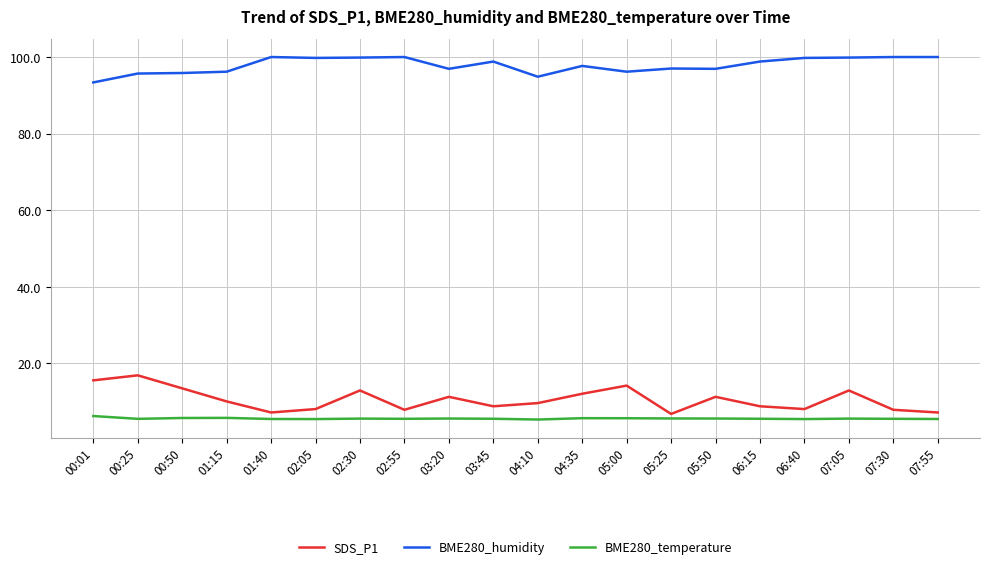

What are all the series names shown in the legend?

SDS_P1, BME280_humidity, BME280_temperature